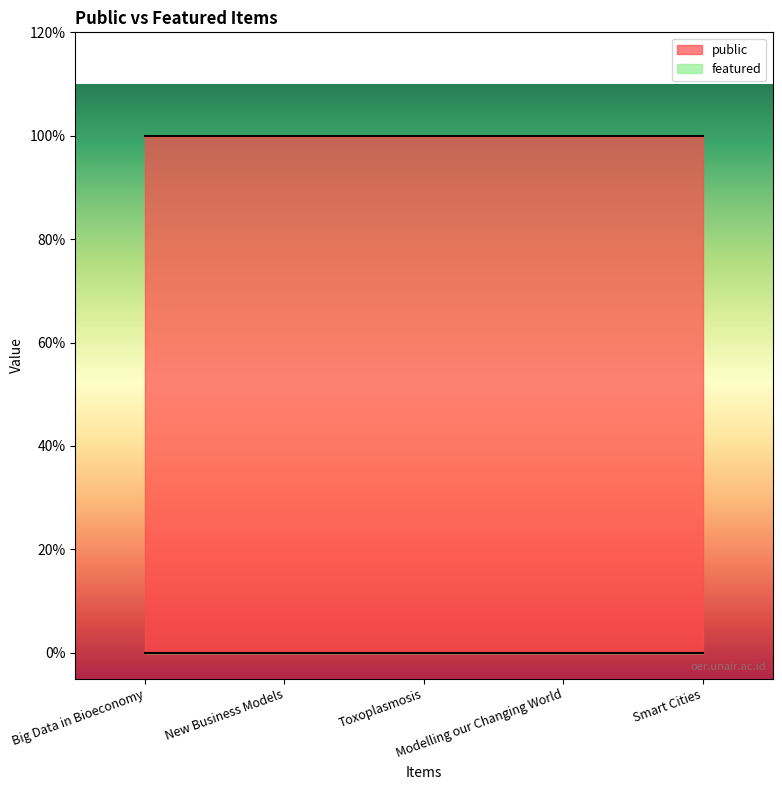

What is the highest value of the public series?

1